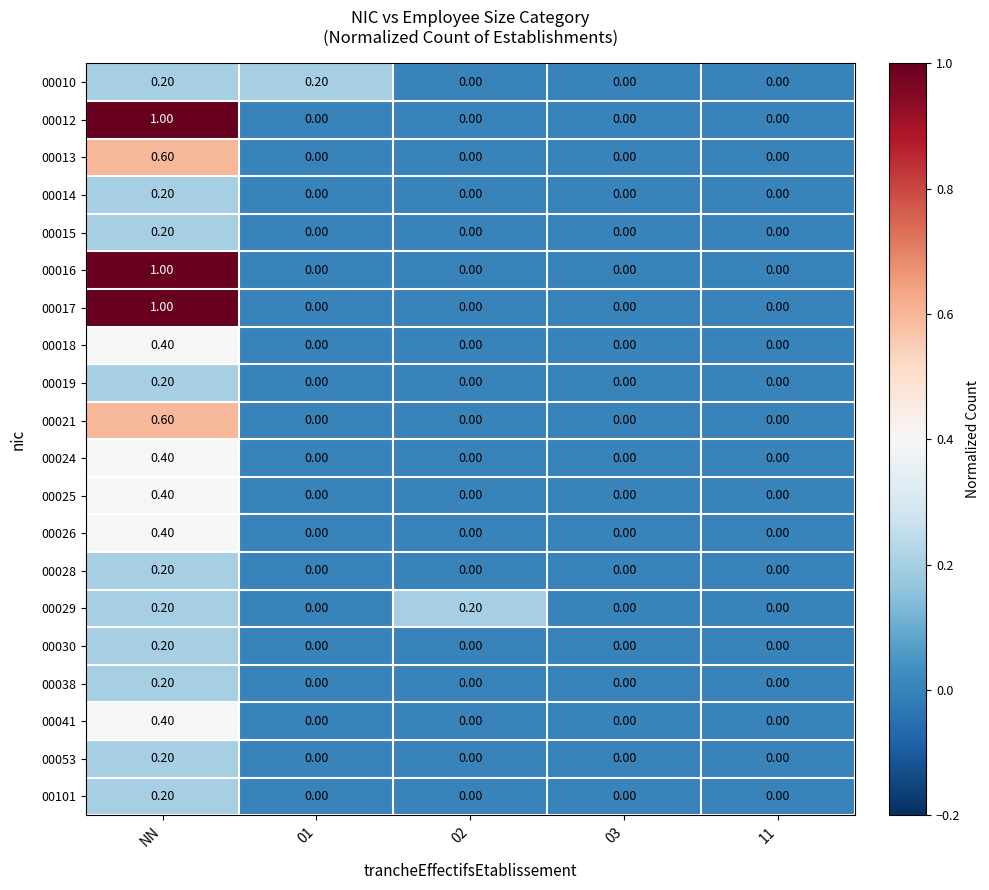

What is the greatest value displayed?

1.0